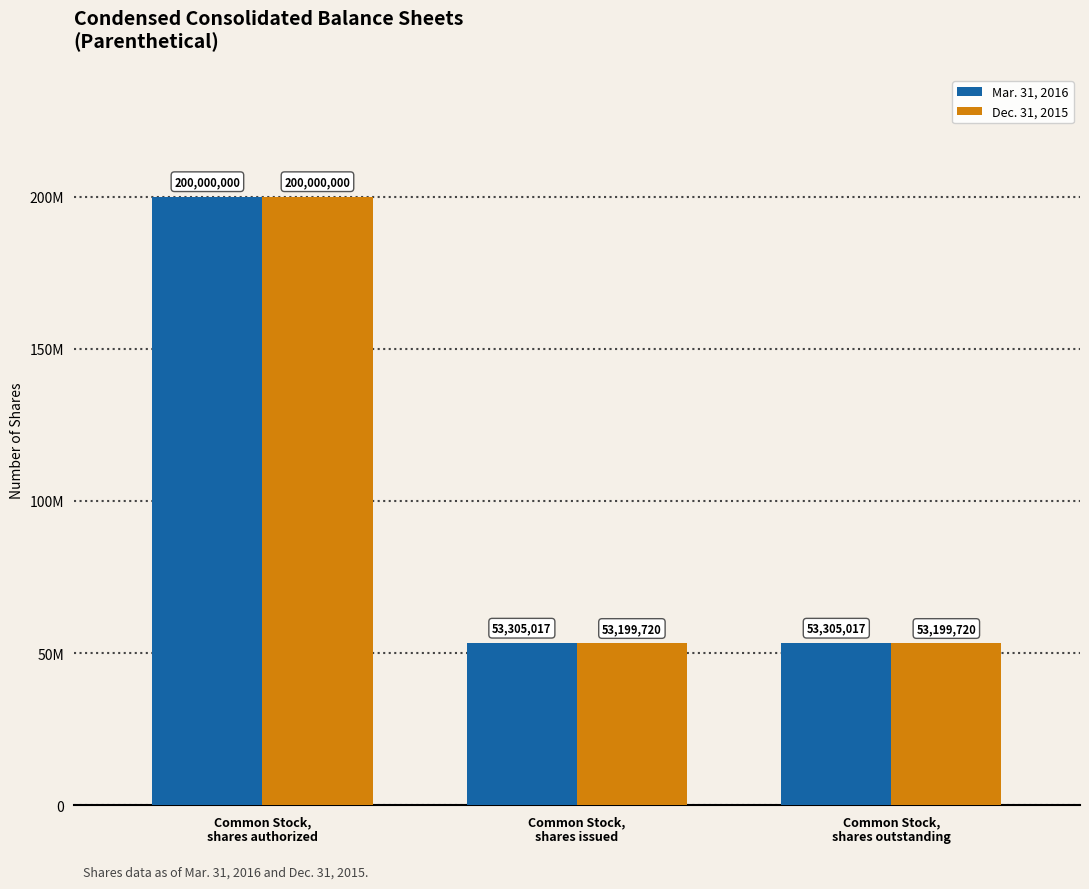

Reading left to right, list all the values displayed in this chart.

Mar. 31, 2016: 200000000	53305017	53305017
Dec. 31, 2015: 200000000	53199720	53199720